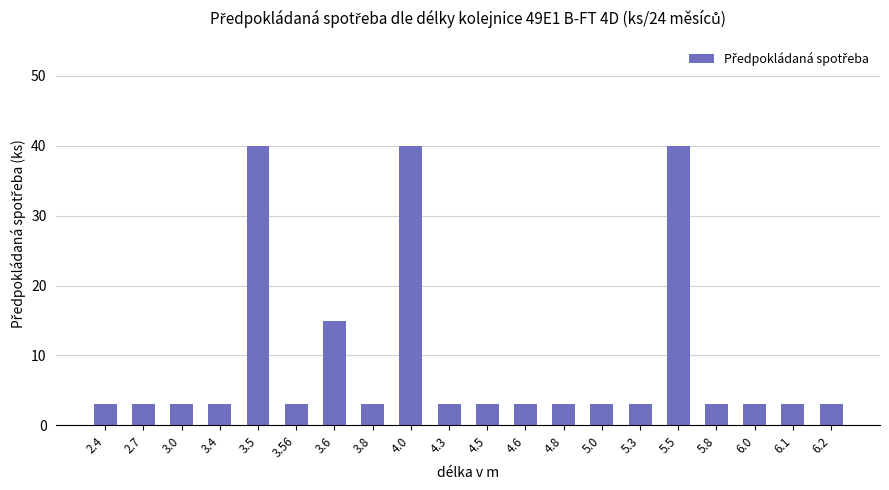

What is the sum of the values at 3.8 and 3.5?

43